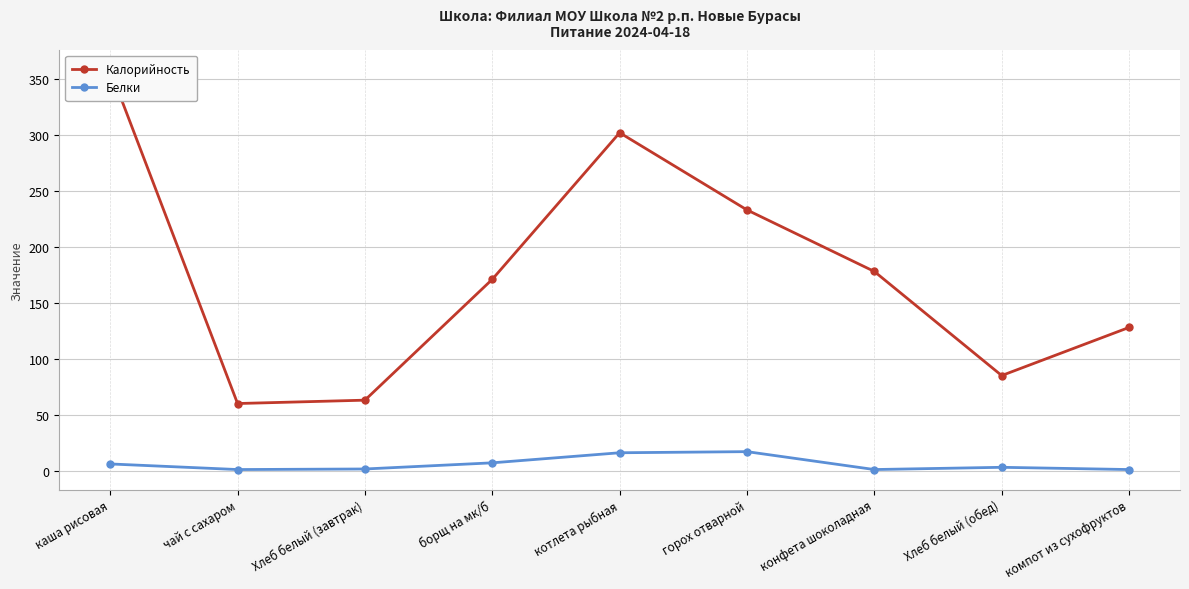

What is the sum of all Калорийность values?

1578.0